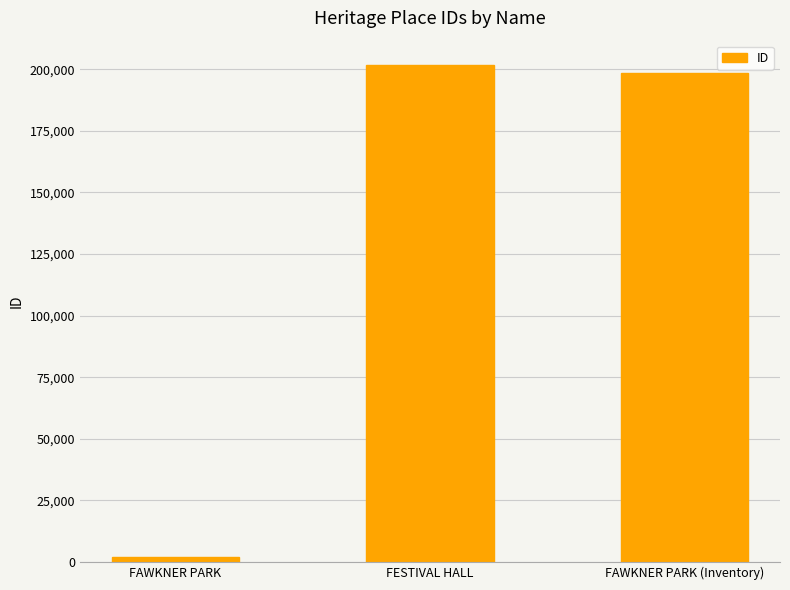

What is the difference between the values at FESTIVAL HALL and FAWKNER PARK?

199615